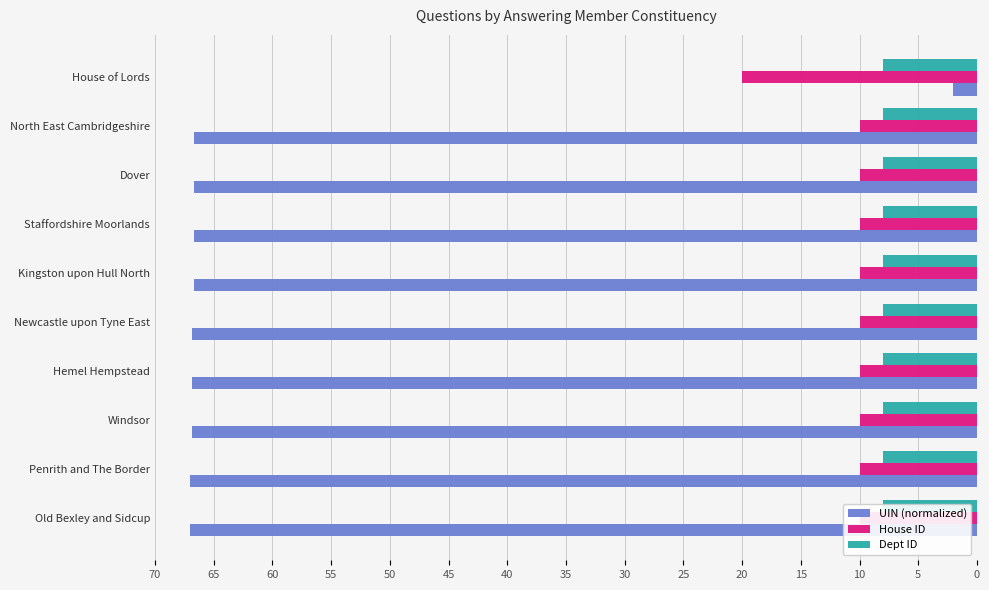

What is the difference between the highest and lowest values at 15?

66.6